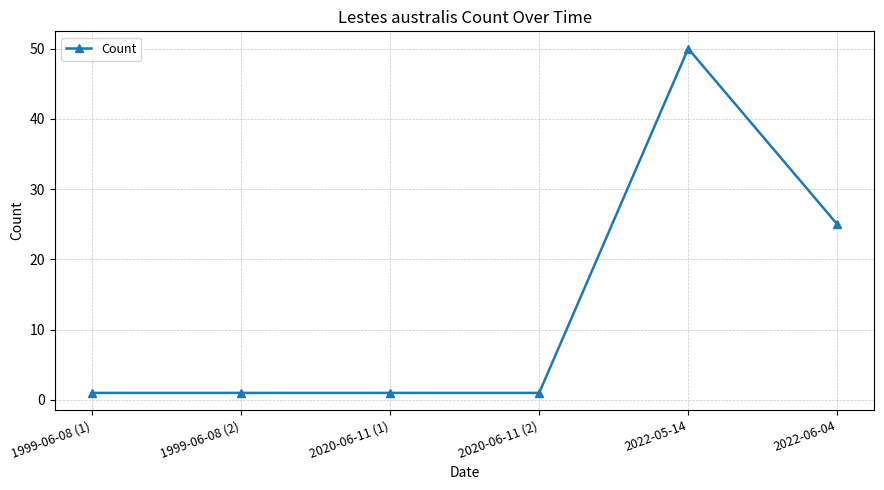

Reading right to left, what are all the values shown in this chart?

25	50	1	1	1	1